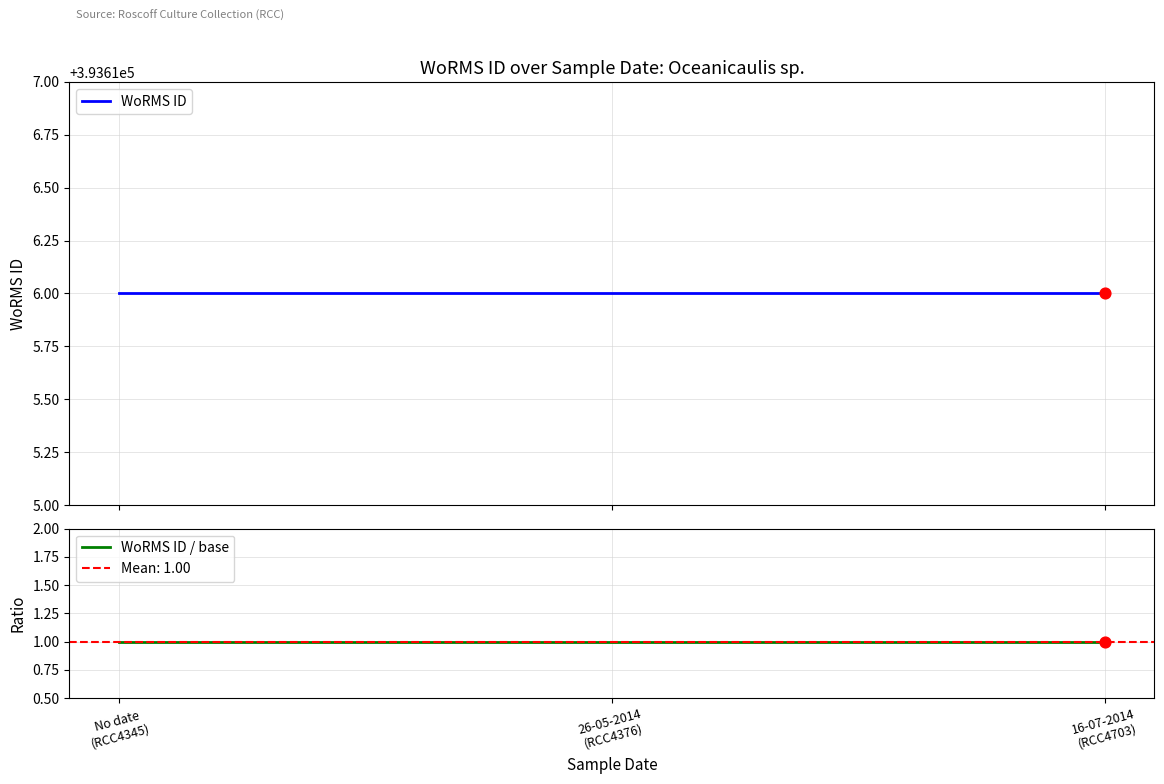

Which series contains the highest Y value?

WoRMS ID